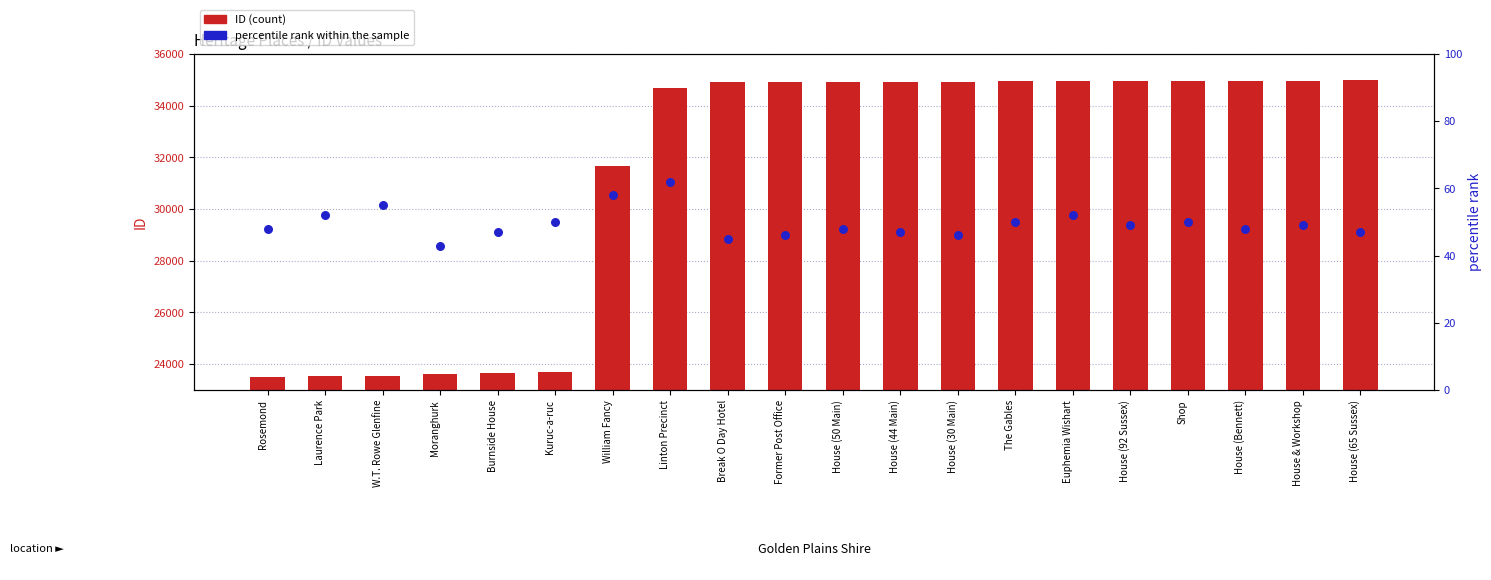

Which series has the largest Y range (max minus min)?

ID (count)